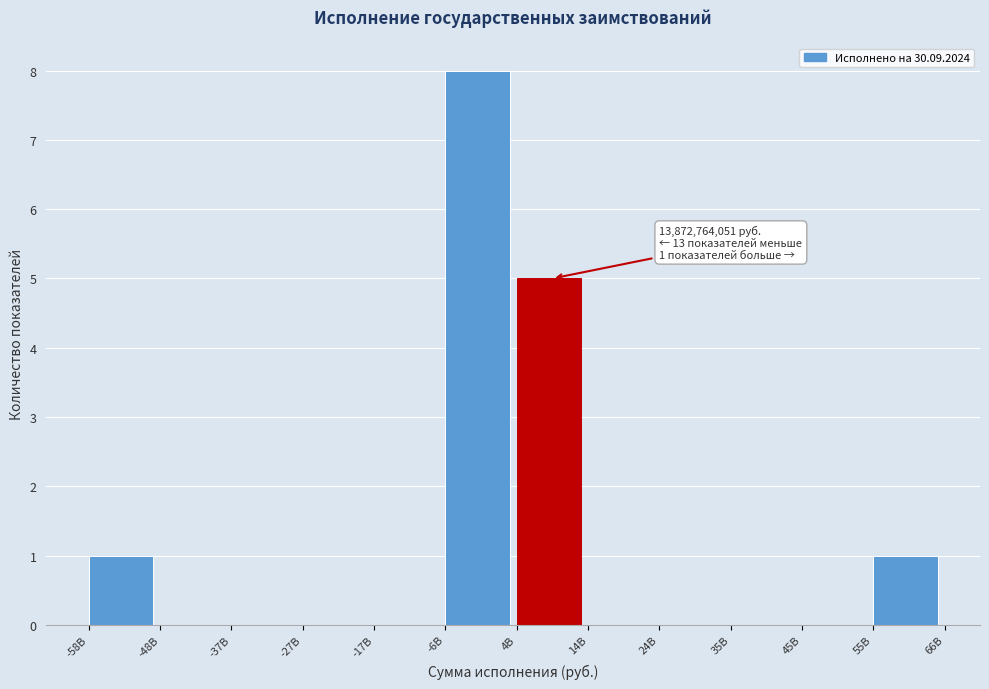

Reading right to left, what are all the values shown in this chart?

55B=1	45B=0	35B=0	24B=0	14B=0	4B=5	-6B=8	-17B=0	-27B=0	-37B=0	-48B=0	-58B=1